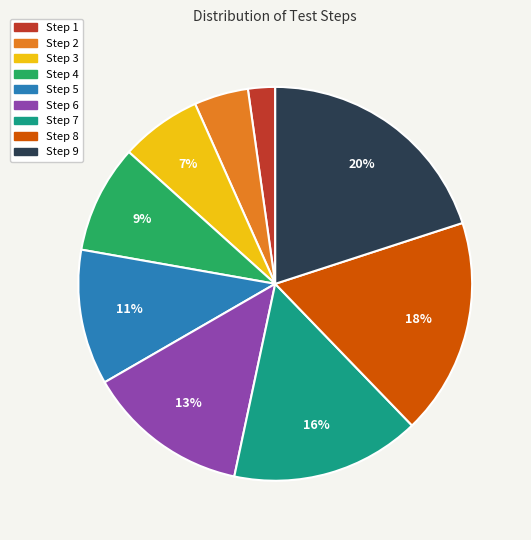

Count the number of slices in the pie.

9